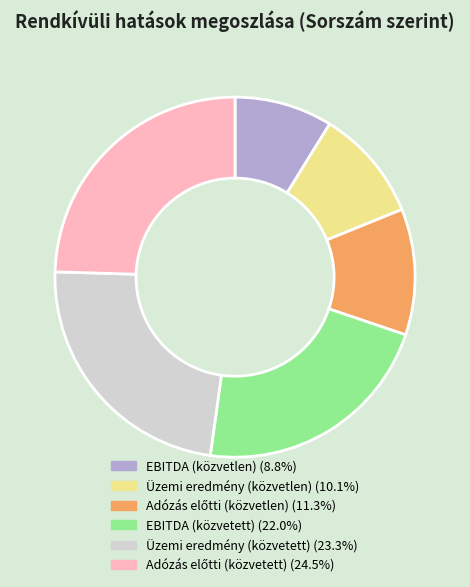

Does any single category account for the majority?

No